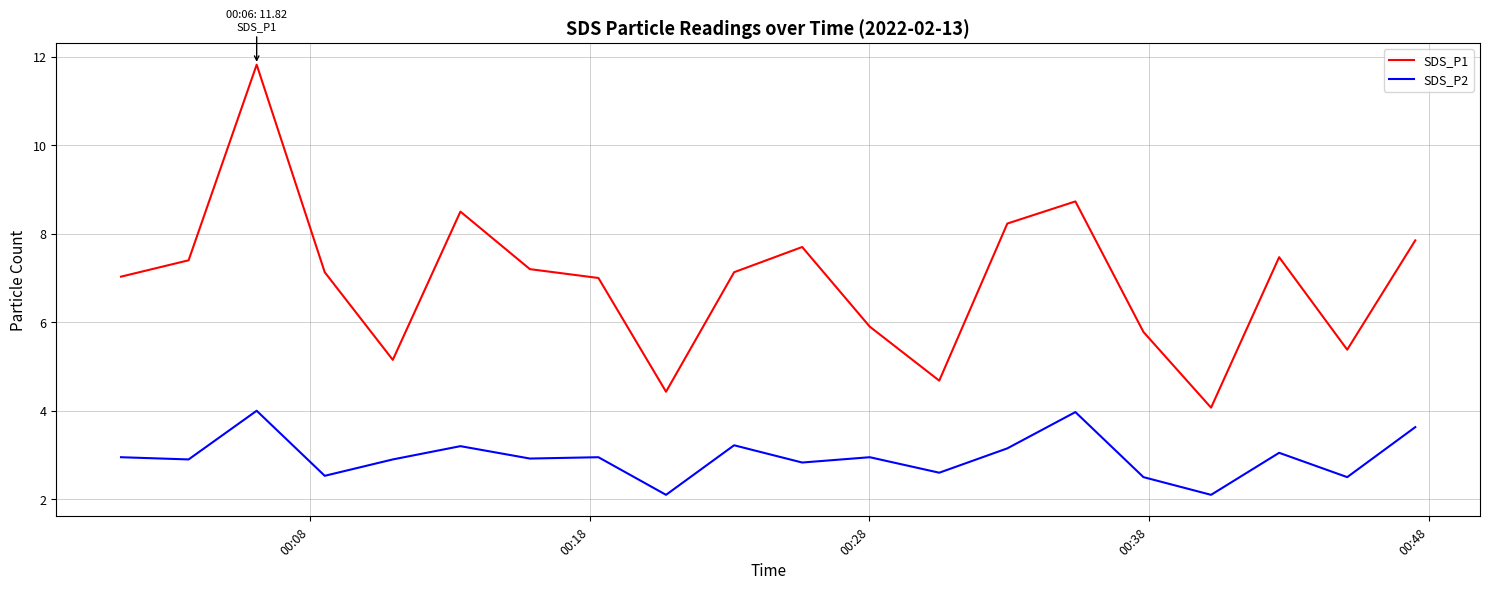

Rank the series by their maximum value, from lowest to highest.

SDS_P2, SDS_P1